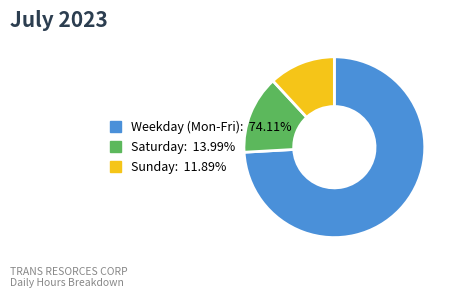

What is the ratio of the value at Weekday (Mon-Fri): 74.11% to the value at Sunday: 11.89%?

6.2